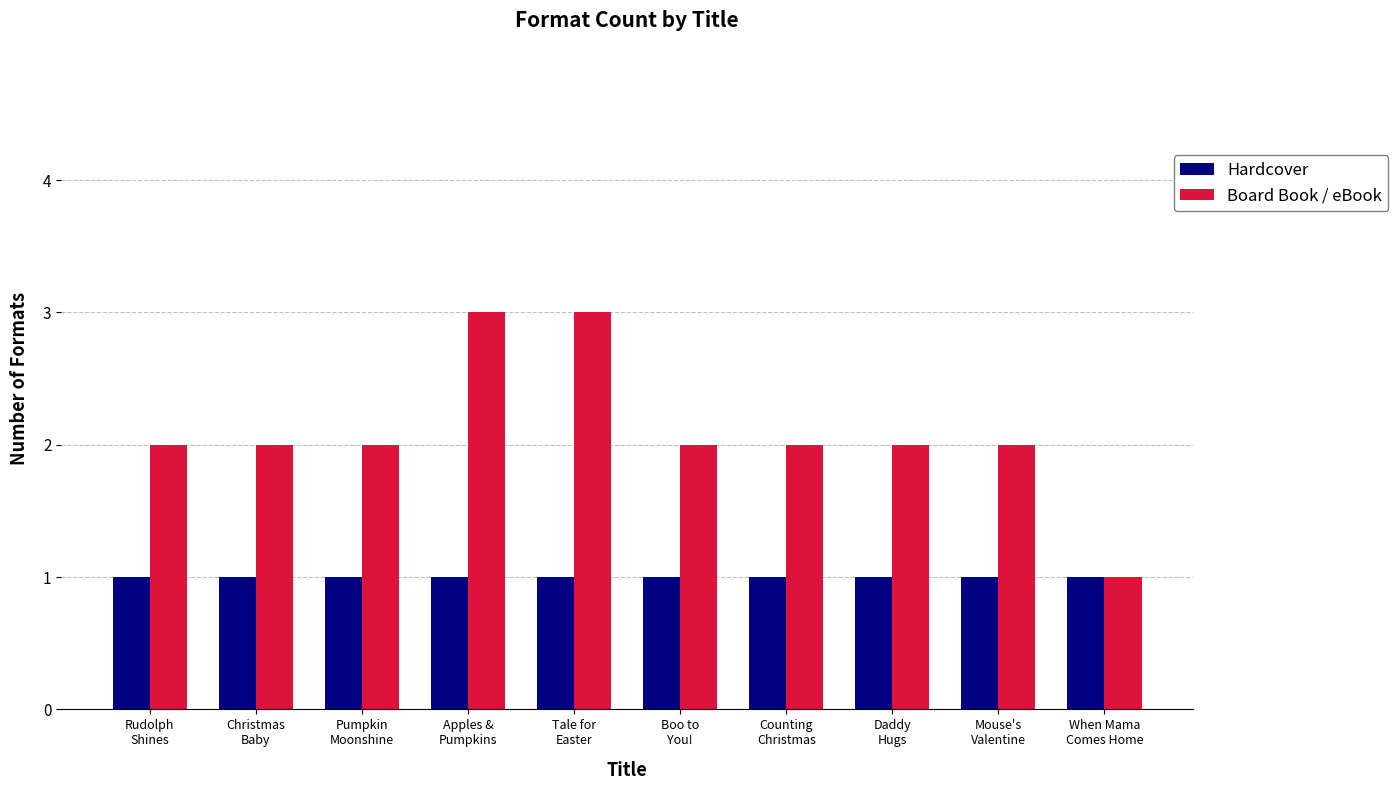

What is the sum of the Board Book / eBook values at Rudolph
Shines and Tale for
Easter?

5